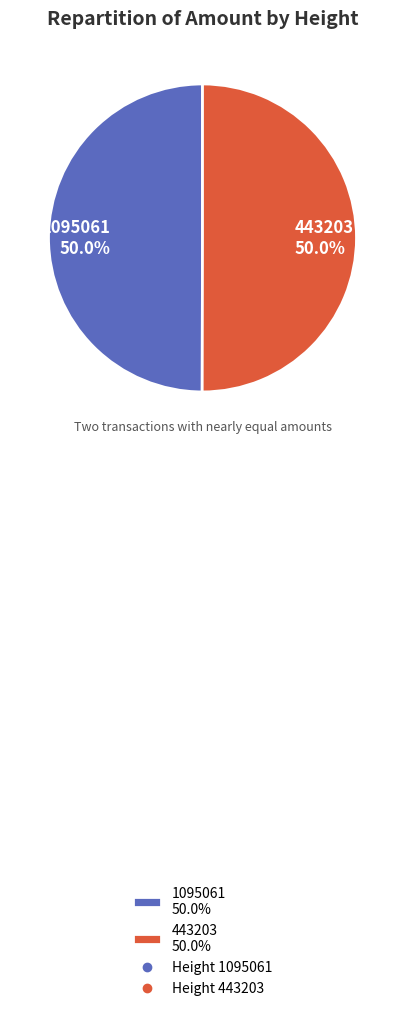

To the nearest percent, what portion does 1095061 represent?

50%